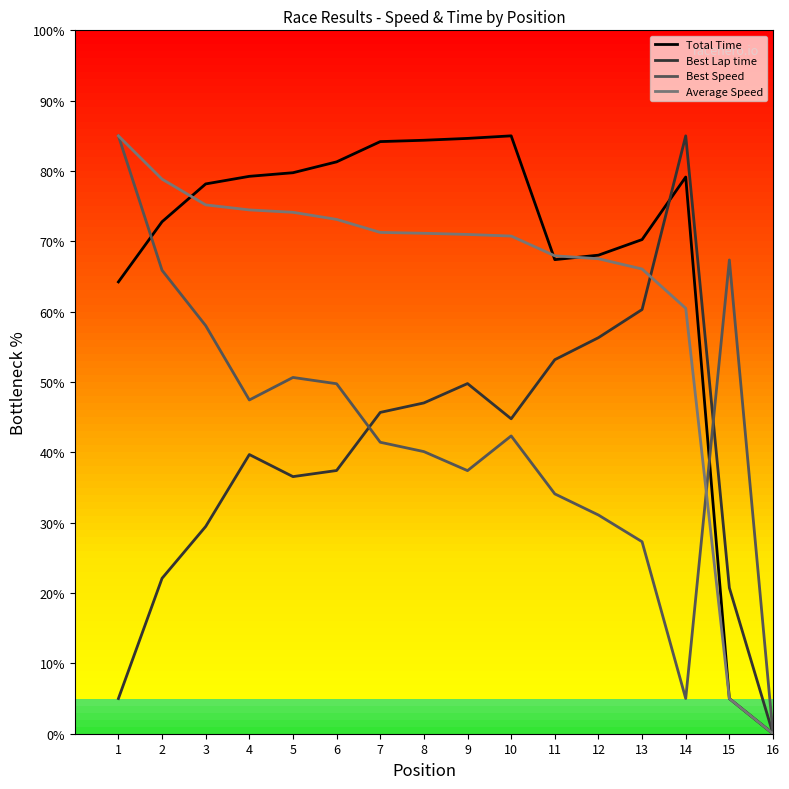

What is the highest value of the Average Speed series?

85.0